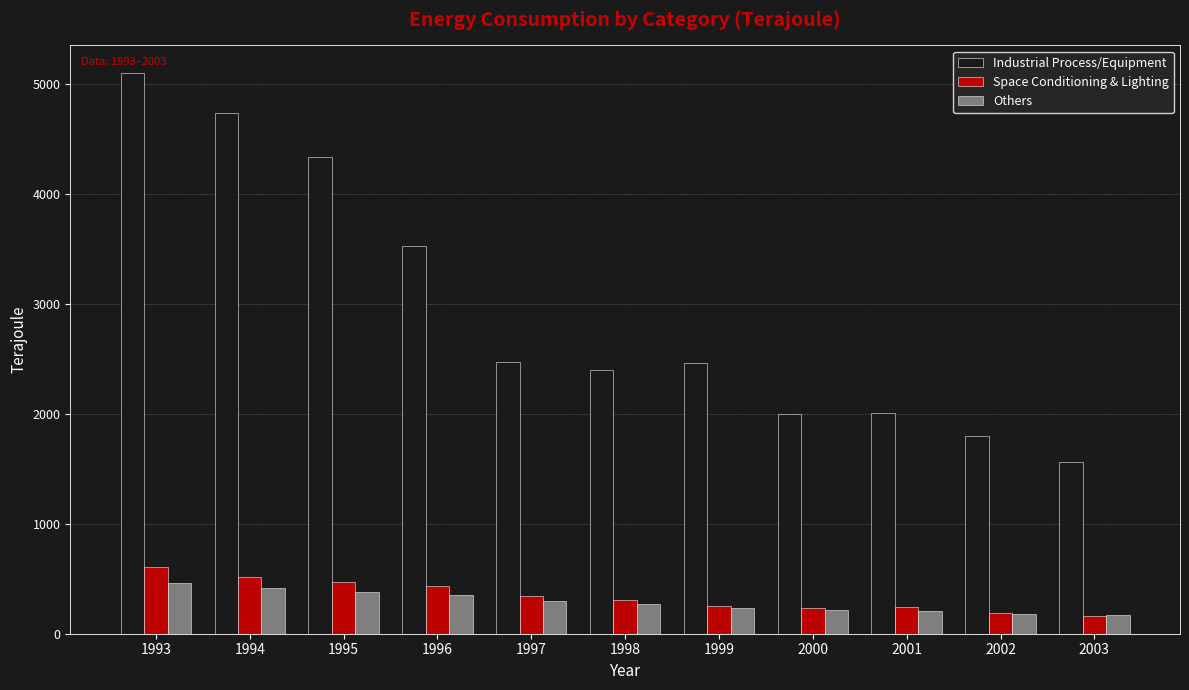

Is the value of Others at 1998 greater than the value of Industrial Process/Equipment at 1999?

No